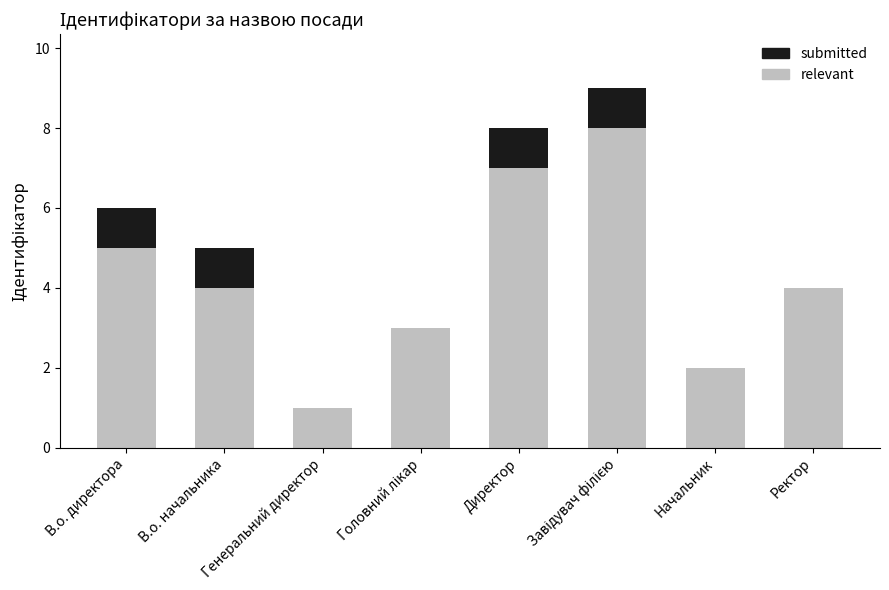

True or false: relevant has a value of 10 at Директор.

False